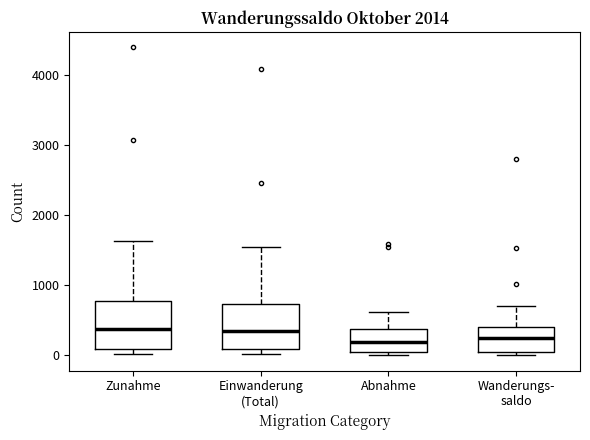

Reading left to right, read every box against the y-axis: the position of its median line, the range the box covers, and the ends of its whiskers. The values are not printed on the chart, so give them approximately, as read against the axis.

Zunahme: median 400, box 100 to 800, whiskers 0 to 1600
Einwanderung (Total): median 300, box 100 to 700, whiskers 0 to 1500
Abnahme: median 200, box 0 to 400, whiskers 0 (just below the box's lower edge) to 600
Wanderungs- saldo: median 200, box 0 to 400, whiskers 0 (just below the box's lower edge) to 700